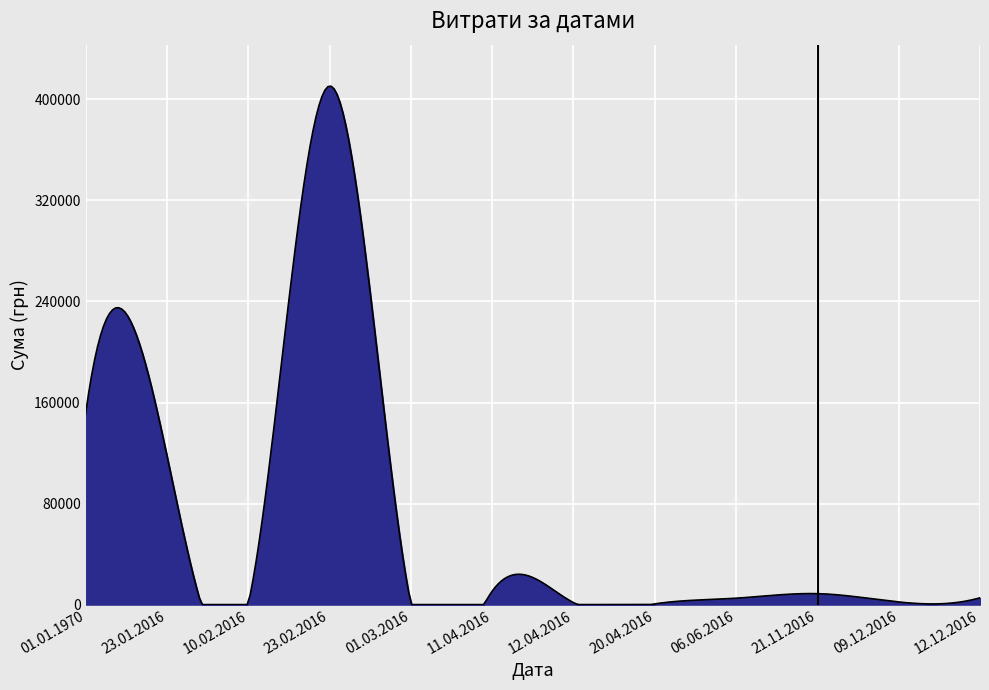

What is the difference between the maximum and minimum values?

410513.9